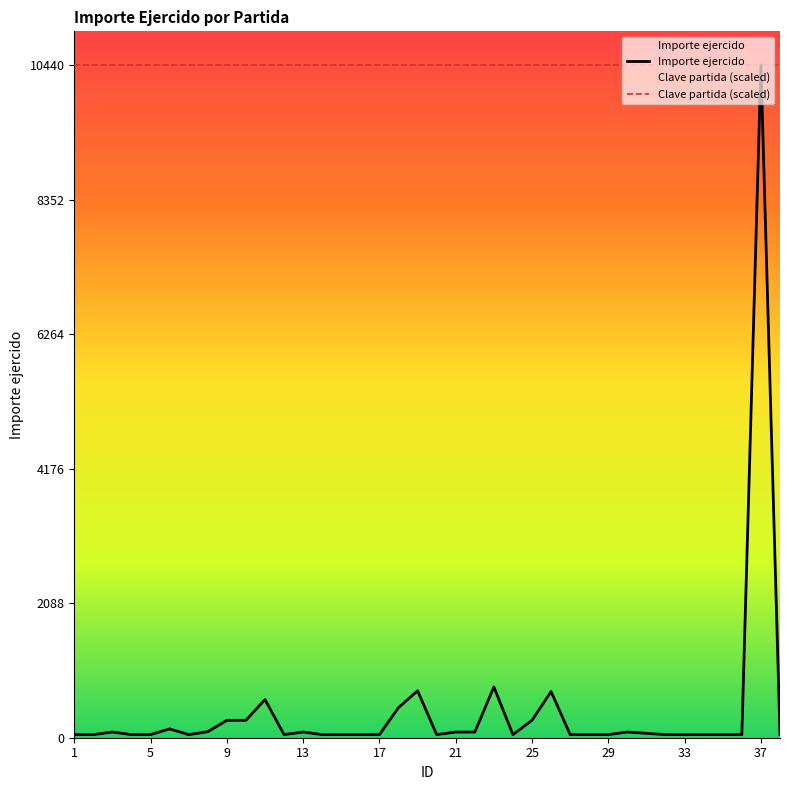

What is the maximum value shown in the chart?

10439.8